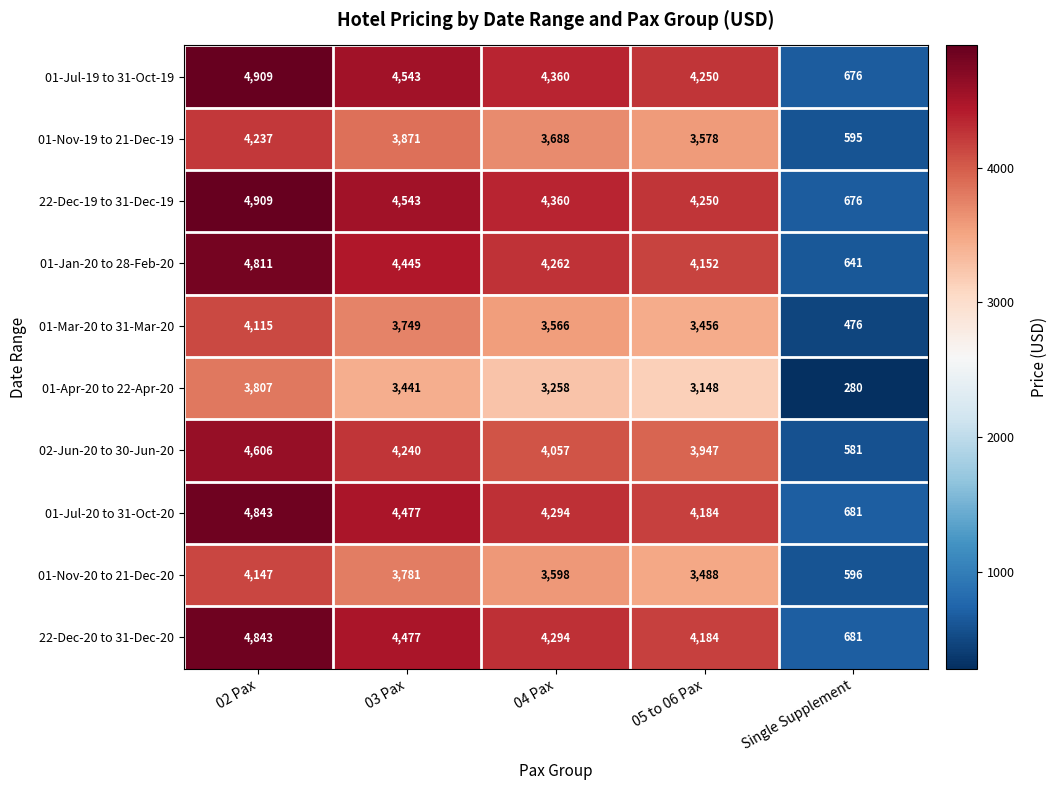

What is the sum of all 01-Mar-20 to 31-Mar-20 values?

15362